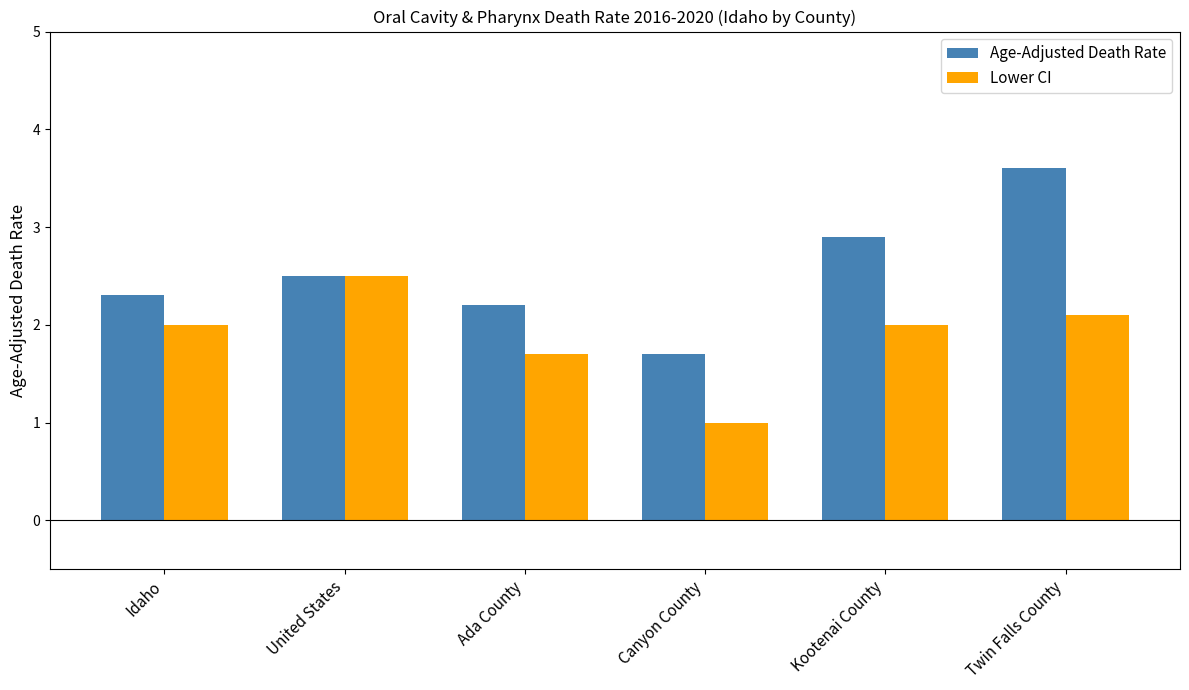

Which series changed the most between Kootenai County and Twin Falls County?

Age-Adjusted Death Rate